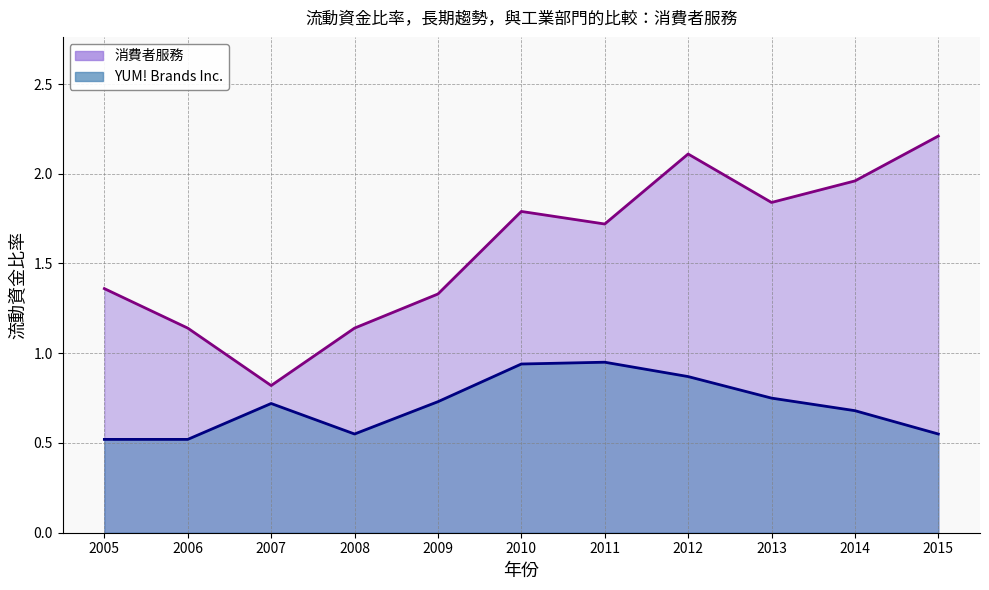

Does the chart have visible grid lines?

Yes